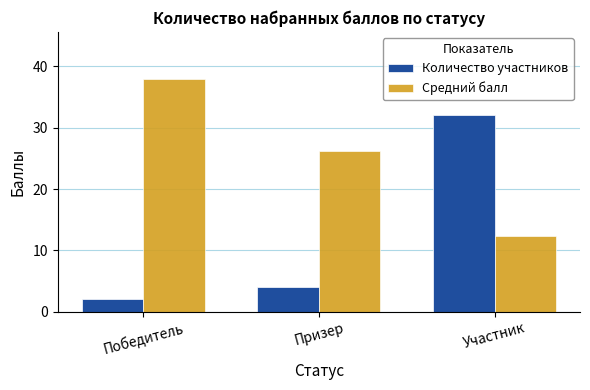

What is the minimum value shown in the chart?

2.0